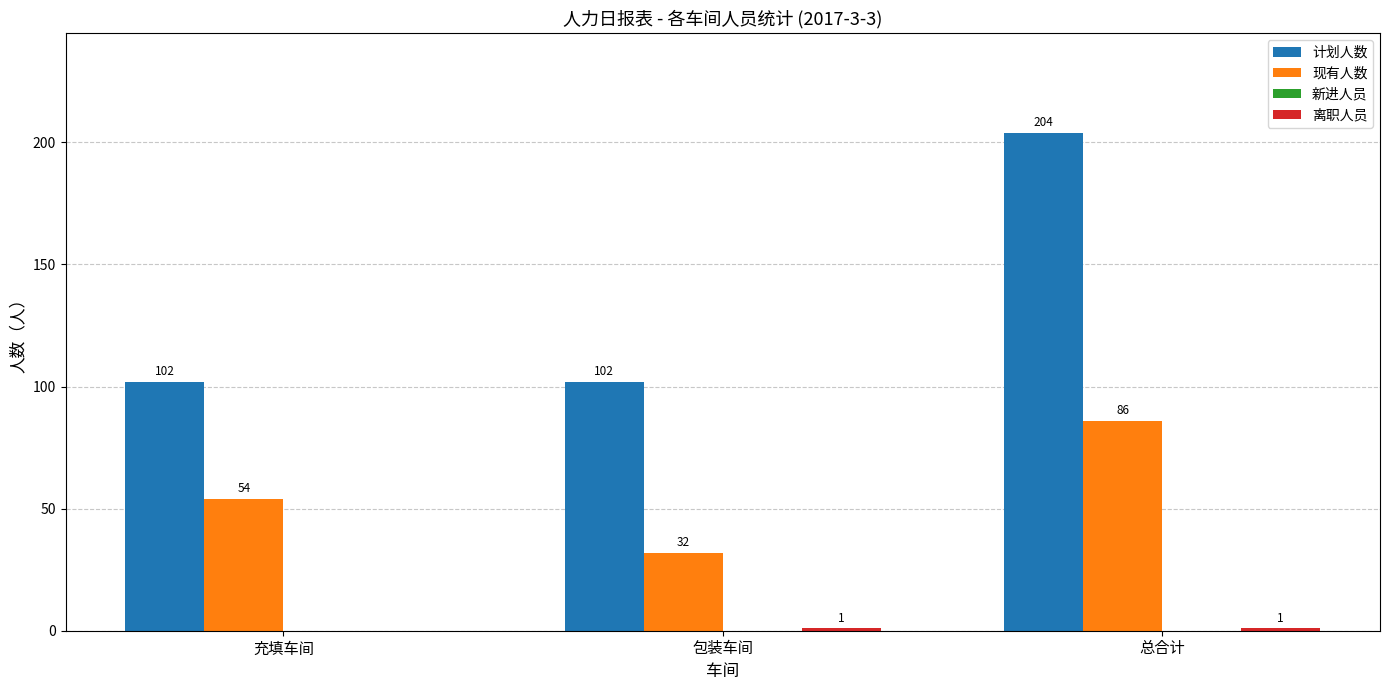

What is the approximate value of 计划人数 at 包装车间, to the nearest 10?

100